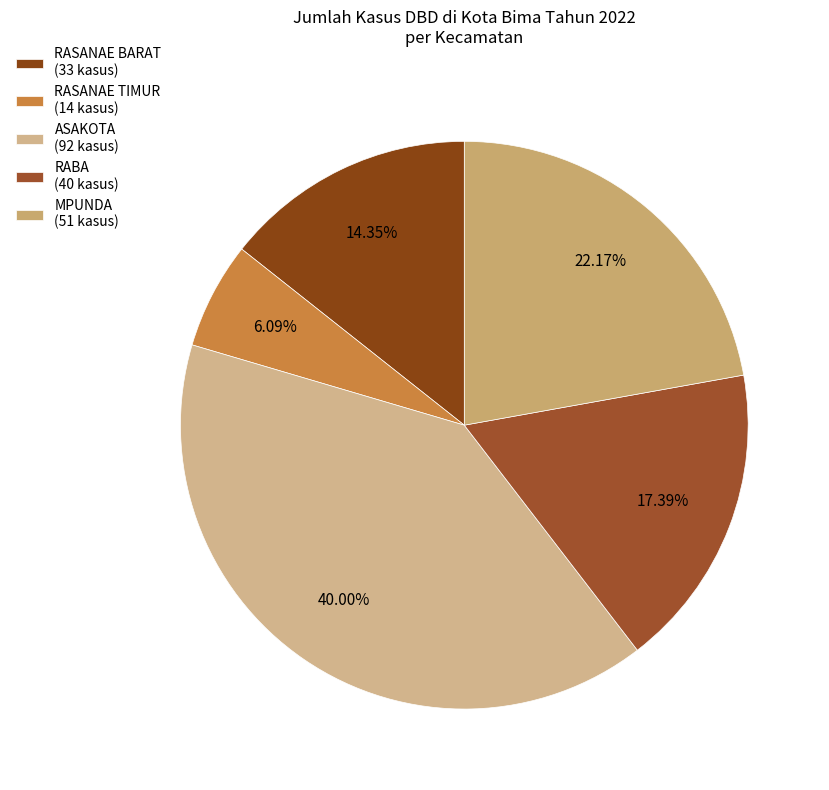

Is RABA the majority of the pie?

No